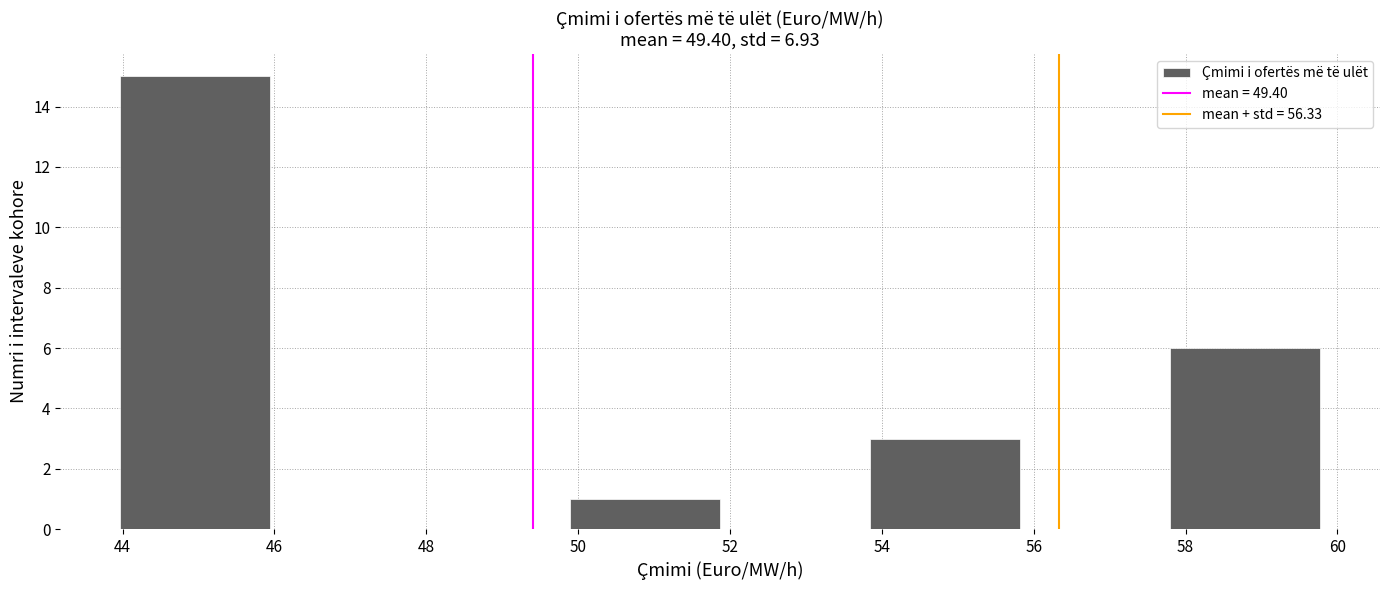

How tall is the bar that spans 53.8 to 55.8 on the x-axis? Neither the bar edges nor the heights are printed on the chart, so give them approximately, as read against the axes.

3